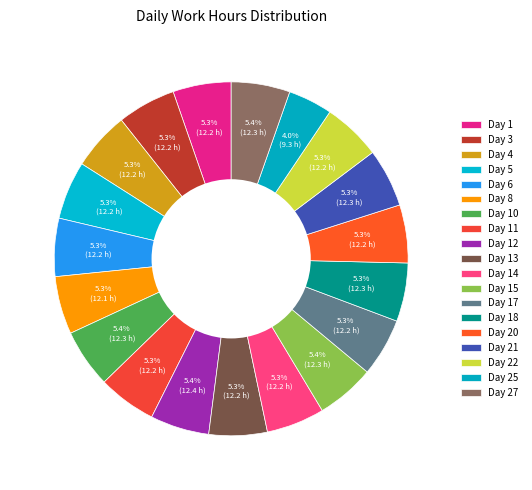

What is the smallest slice in the pie chart?

Day 25